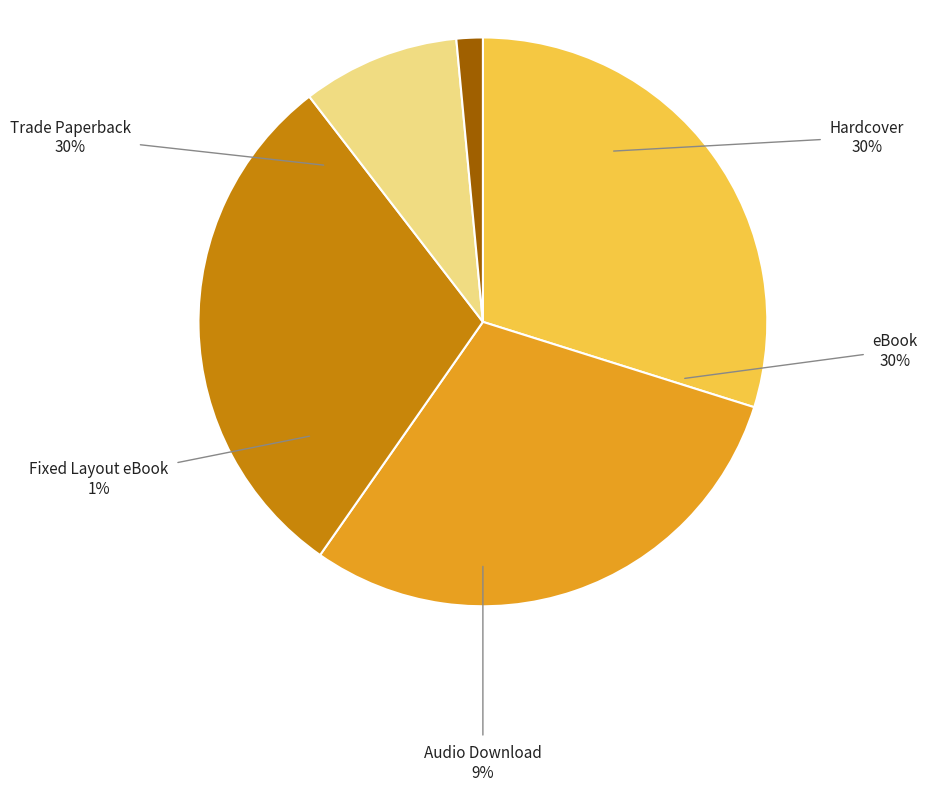

To the nearest percent, what percentage of the pie is eBook?

30%